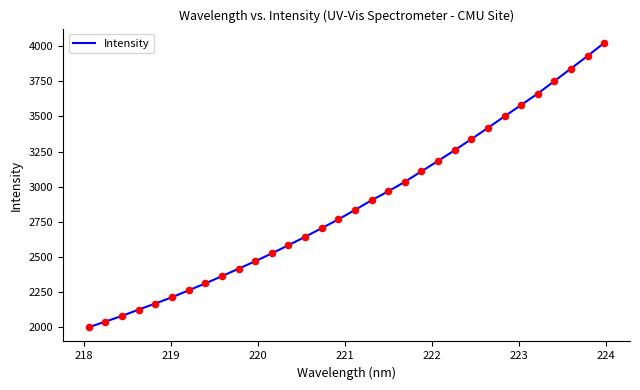

What is the smallest value displayed?

1998.4